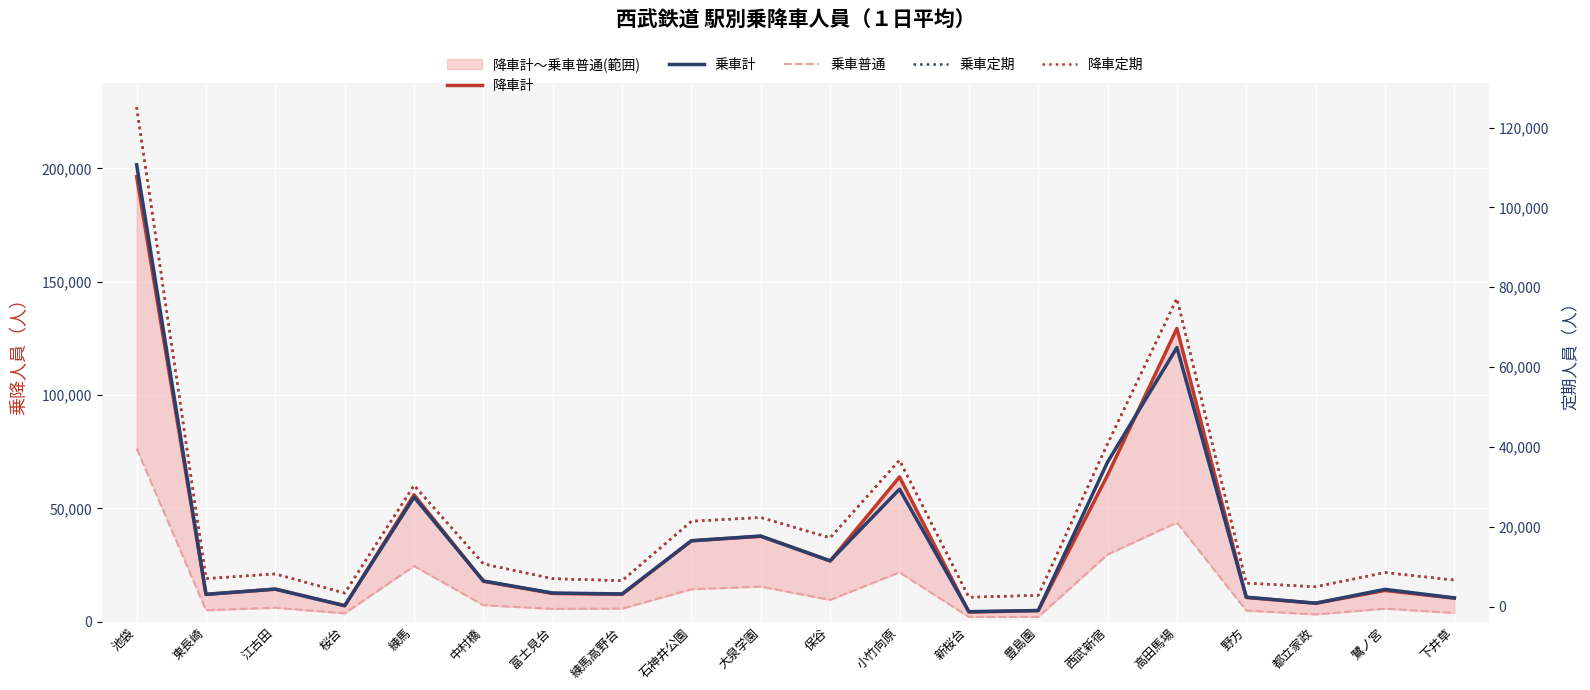

The value of 降車計 at 池袋 is 196309. True or false?

True